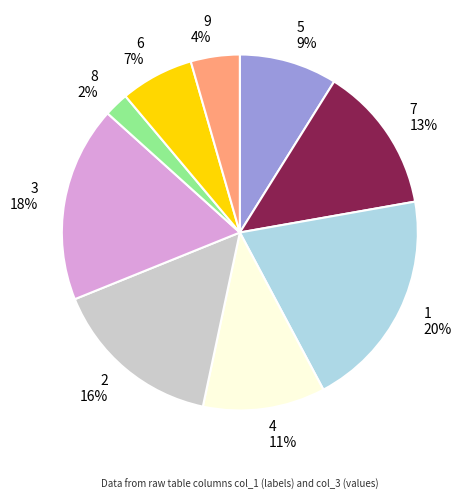

Rank the categories by value from lowest to highest.

8, 9, 6, 5, 4, 7, 2, 3, 1